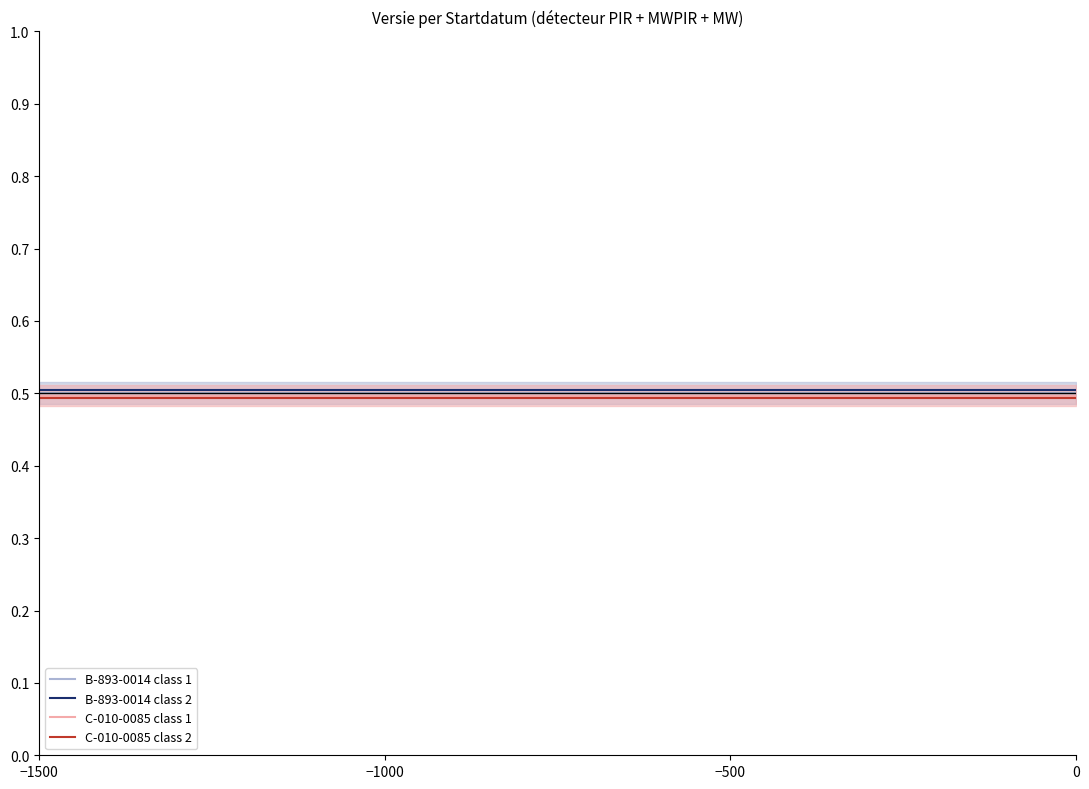

Which series changed the most between −1500 and −1000?

B-893-0014 class 1